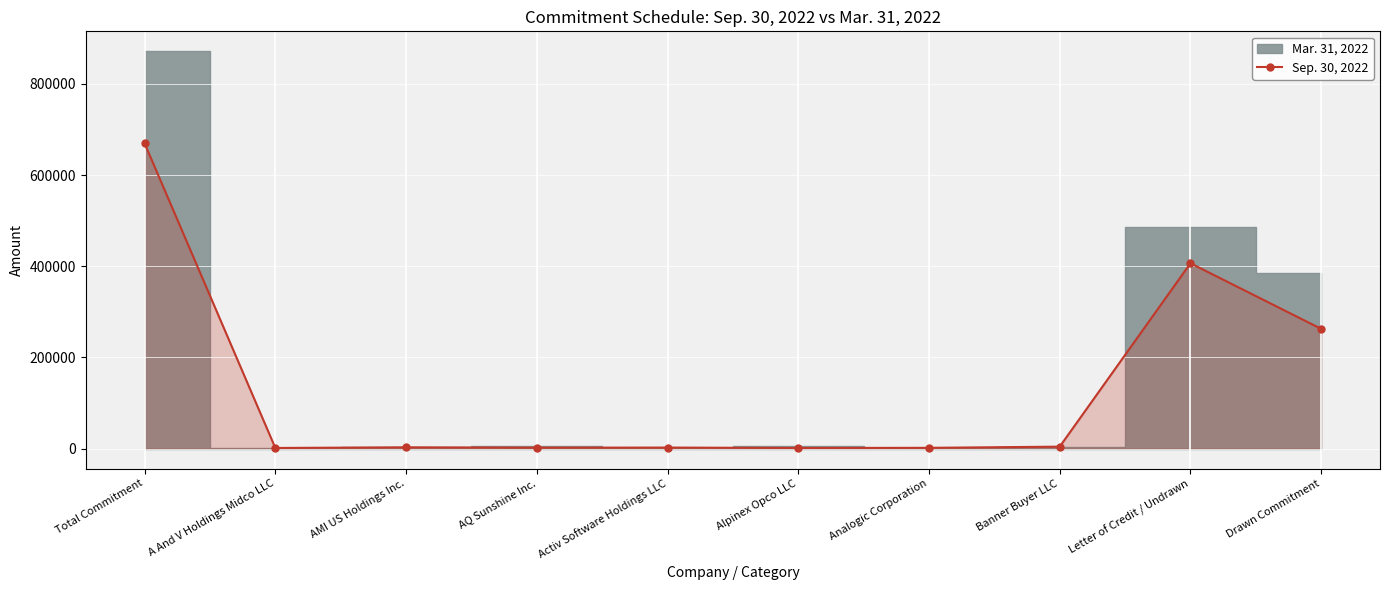

Reading left to right, extract all data points from this chart.

Total Commitment=669485	A And V Holdings Midco LLC=1505	AMI US Holdings Inc.=2907	AQ Sunshine Inc.=2144	Activ Software Holdings LLC=2407	Alpinex Opco LLC=1489	Analogic Corporation=1826	Banner Buyer LLC=4387	Letter of Credit / Undrawn=406672	Drawn Commitment=262813